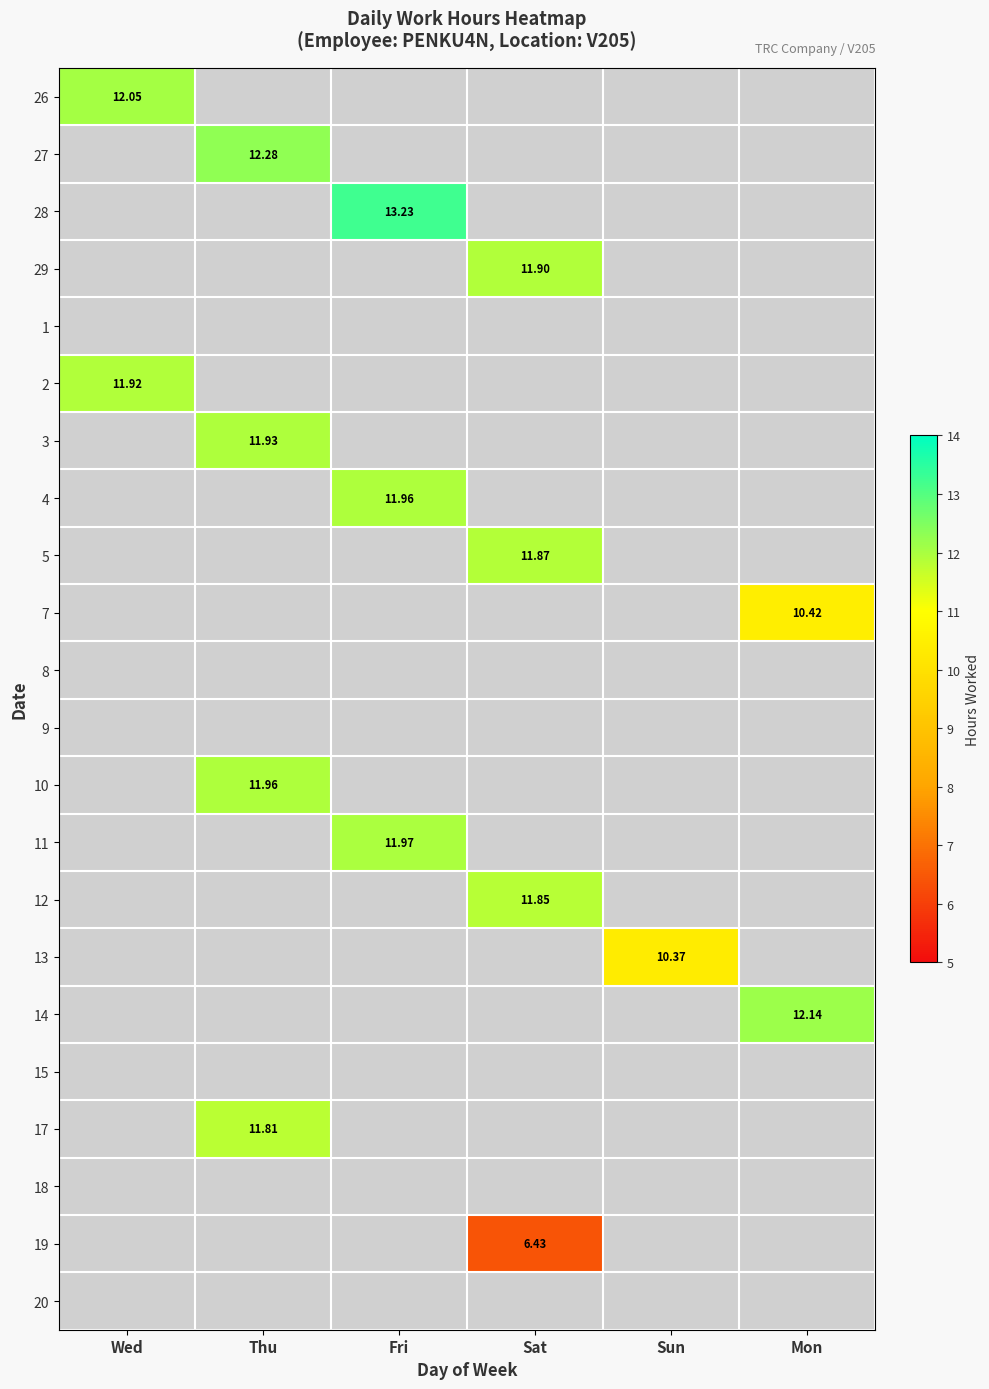

At how many categories does at least one series exceed 9?

6